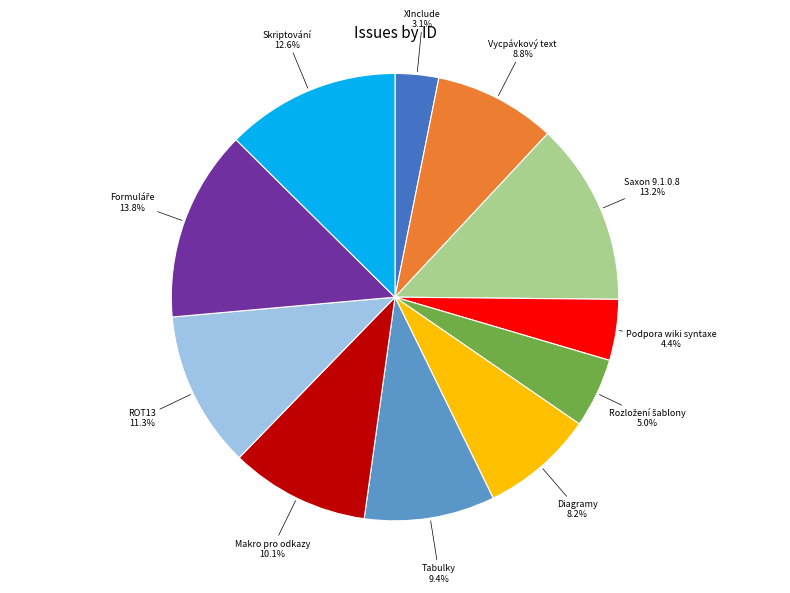

To the nearest percent, what is the average slice percentage?

9%